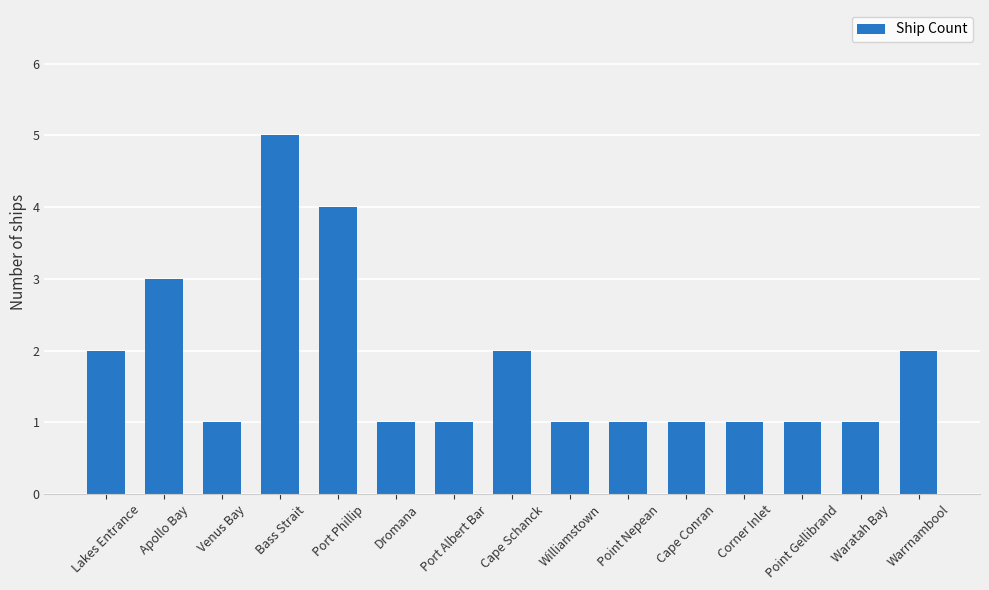

Reading left to right, what are all the values shown in this chart?

2	3	1	5	4	1	1	2	1	1	1	1	1	1	2